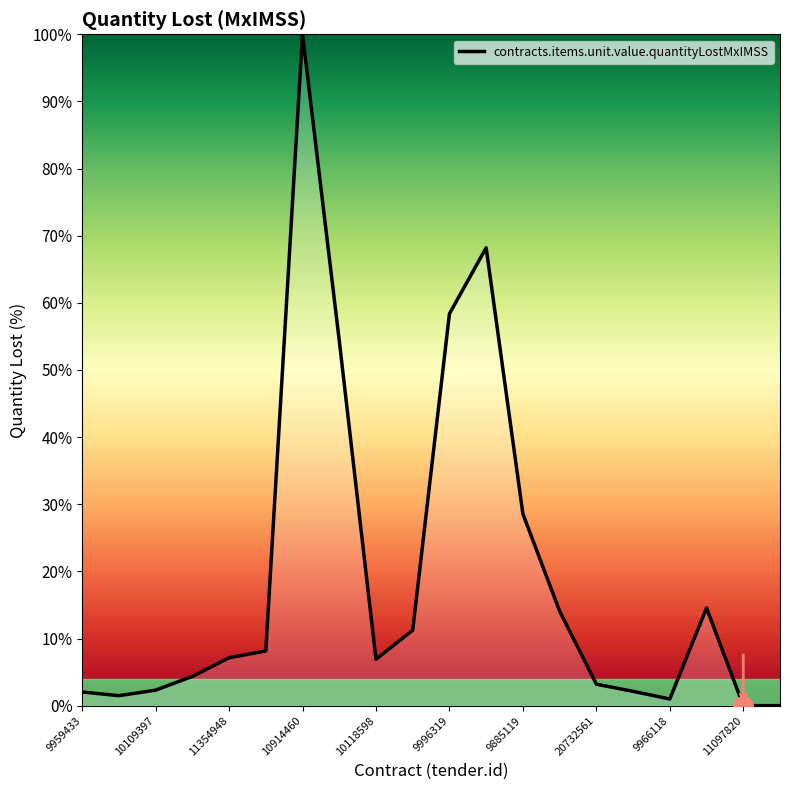

What is the difference between the maximum and minimum values?

100.0